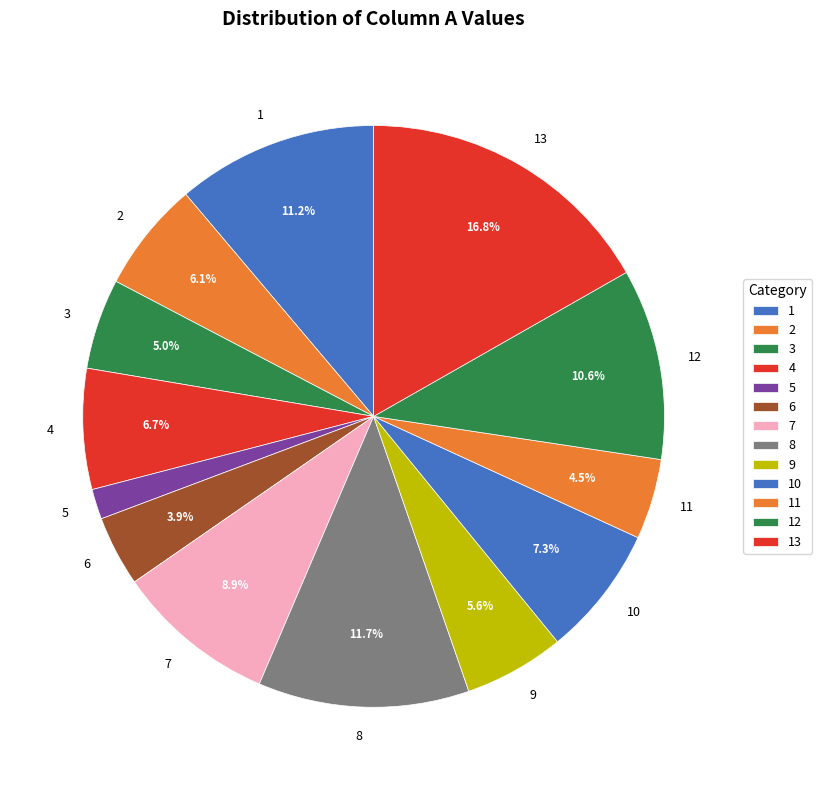

What is the ratio of the value at 5 to the value at 3?

0.3